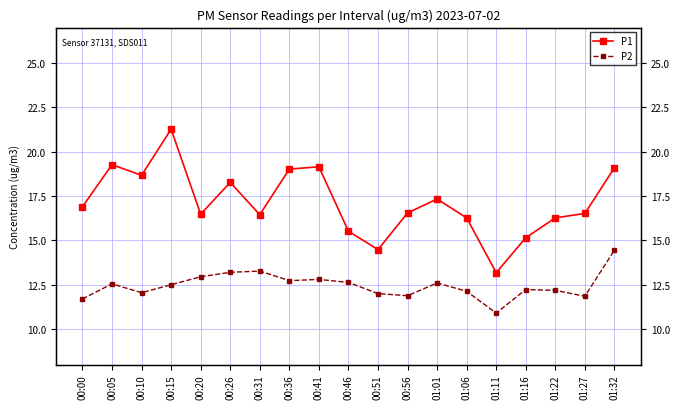

At which category is the sum across all series the highest?

00:15